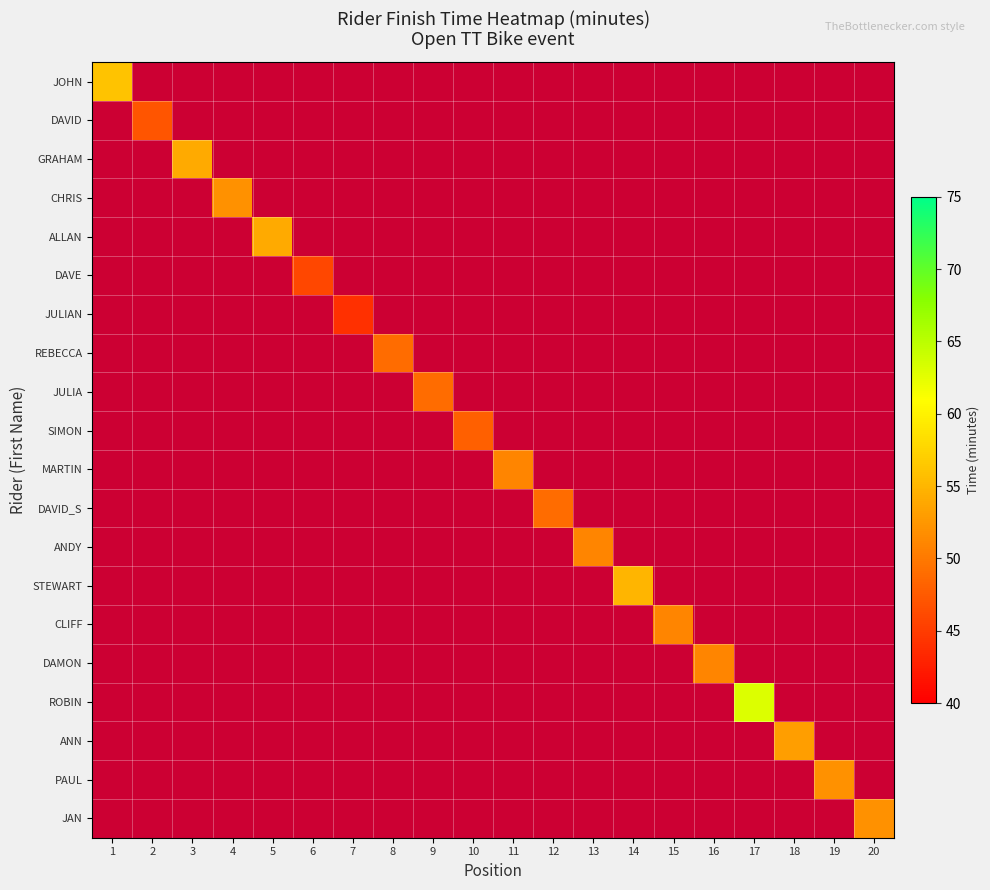

At 11, list the series in order from smallest to largest.

JOHN, DAVID, GRAHAM, CHRIS, ALLAN, DAVE, JULIAN, REBECCA, JULIA, SIMON, DAVID_S, ANDY, STEWART, CLIFF, DAMON, ROBIN, ANN, PAUL, JAN, MARTIN